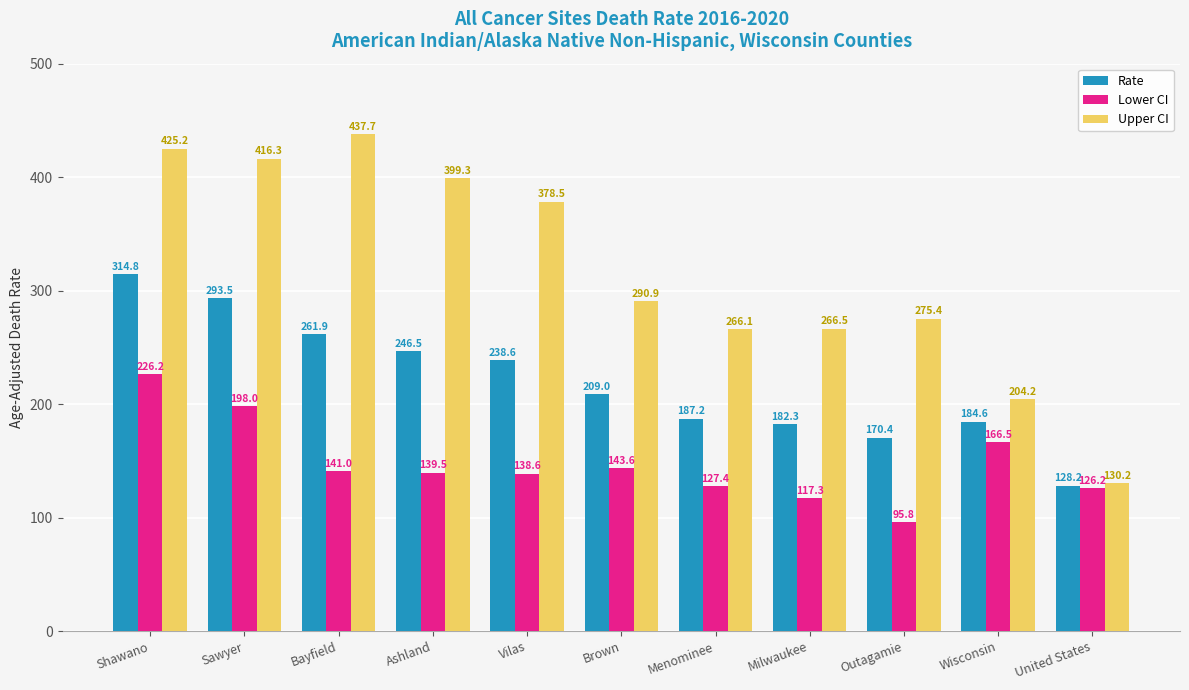

The Rate series shows 261.9 at Bayfield. True or false?

True